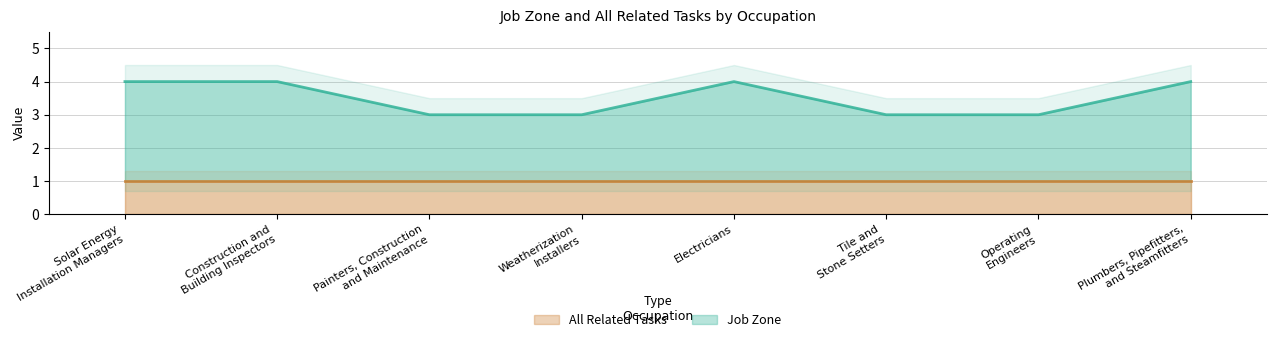

What is the minimum value for Job Zone?

3